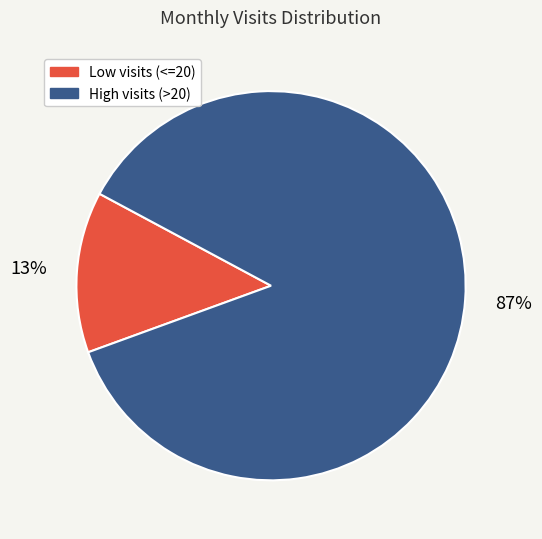

To the nearest percent, what is the average slice percentage?

50%